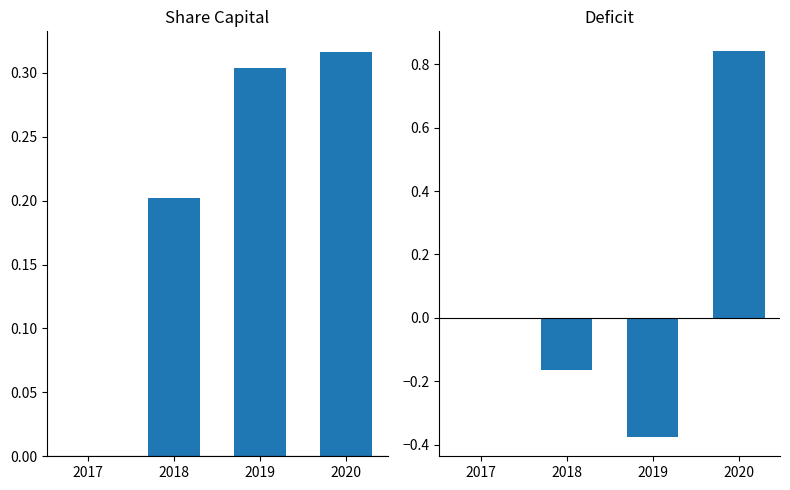

Rank the series by their maximum value, from lowest to highest.

Share capital, Deficit